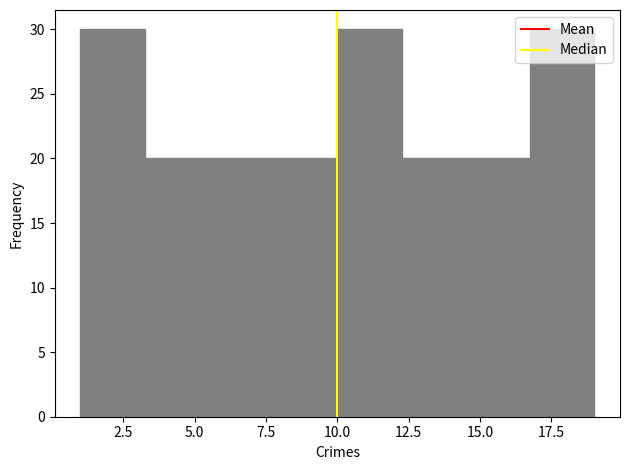

How tall is the bar that spans 10.00 to 12.25 on the x-axis? Neither the bar edges nor the heights are printed on the chart, so give them approximately, as read against the axes.

30